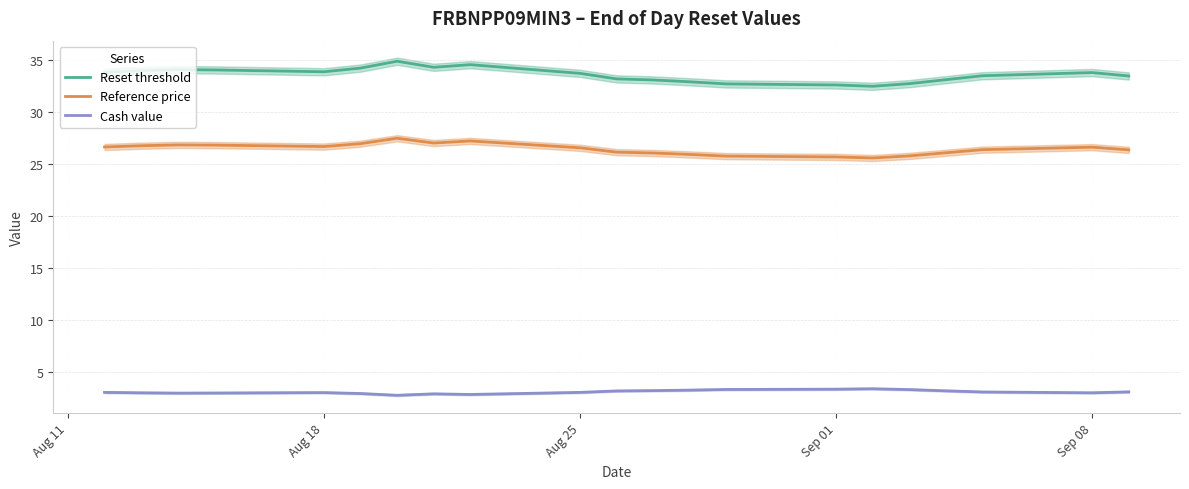

In Reference price, how many points are lower than both neighbors (excluding endpoints)?

3